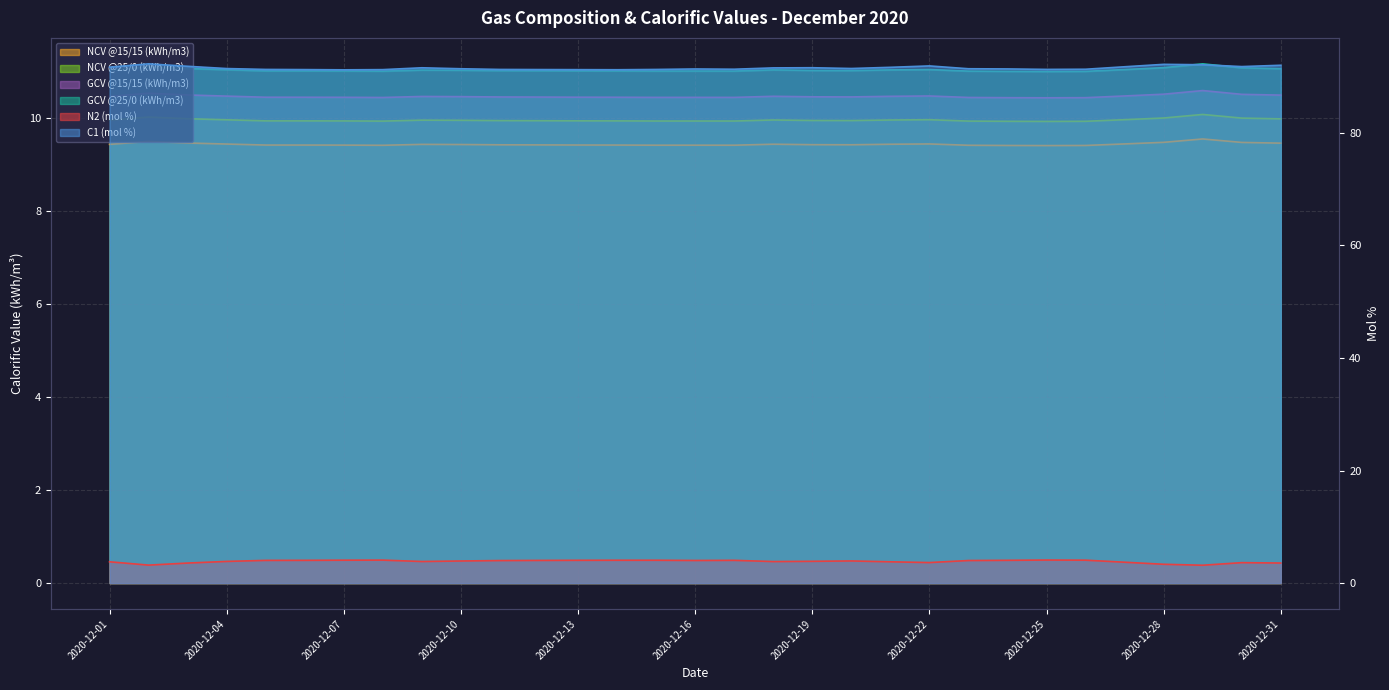

Which label corresponds to the smallest value in the chart?

2020-12-29